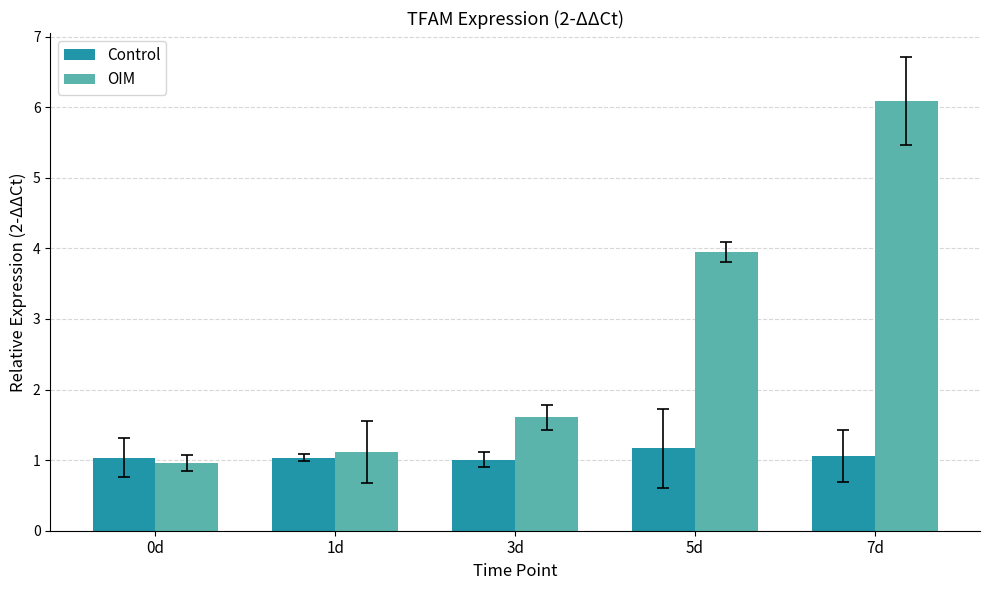

What is the difference between the highest and lowest values at 3d?

0.6